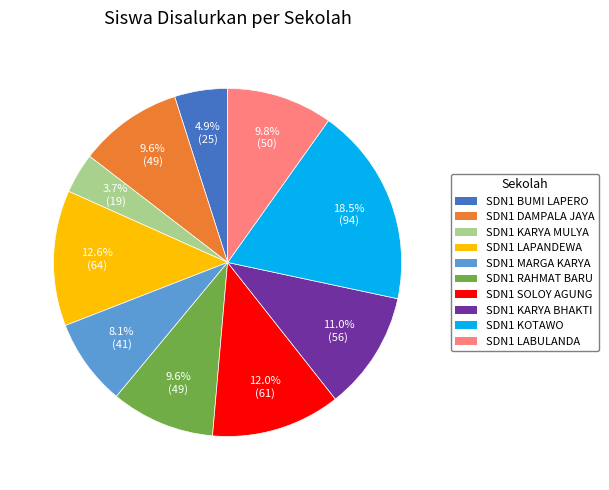

Does any single category account for the majority?

No